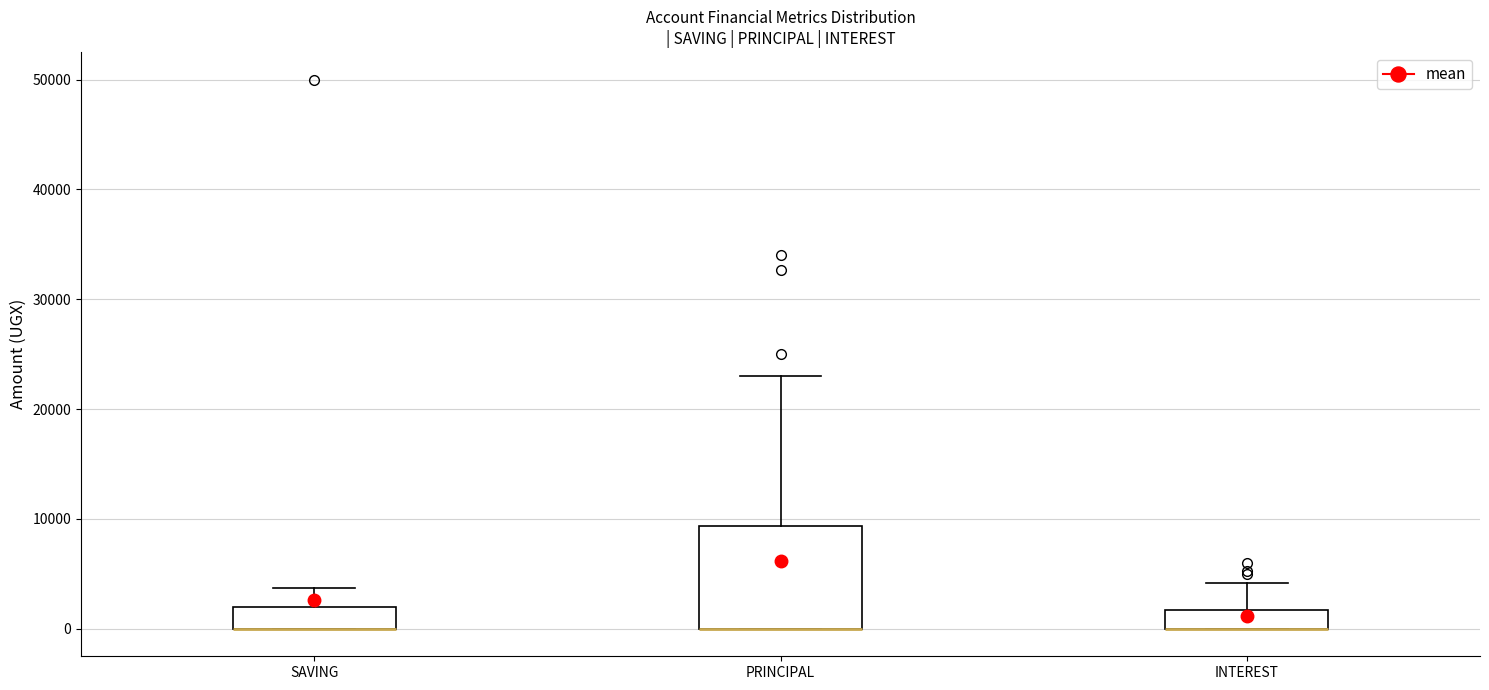

Reading left to right, transcribe this box plot: for each box, give where its median line is, the range the box spans, and where its two whiskers end, as read against the y-axis. The values are not printed on the chart, so give them approximately, as read against the axis.

SAVING: median 0 (drawn on the box's lower edge), box 0 to 2000, whiskers 0 to 4000
PRINCIPAL: median 0 (drawn on the box's lower edge), box 0 to 9000, whiskers 0 to 23000
INTEREST: median 0 (drawn on the box's lower edge), box 0 to 2000, whiskers 0 to 4000